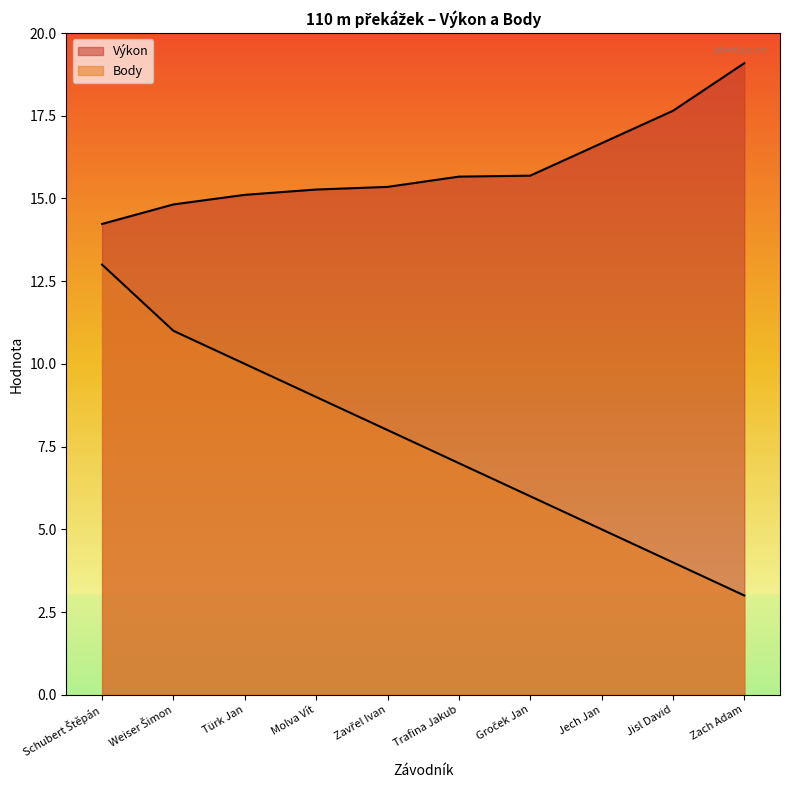

What is the sum of the Body values at Groček Jan and Zach Adam?

9.0